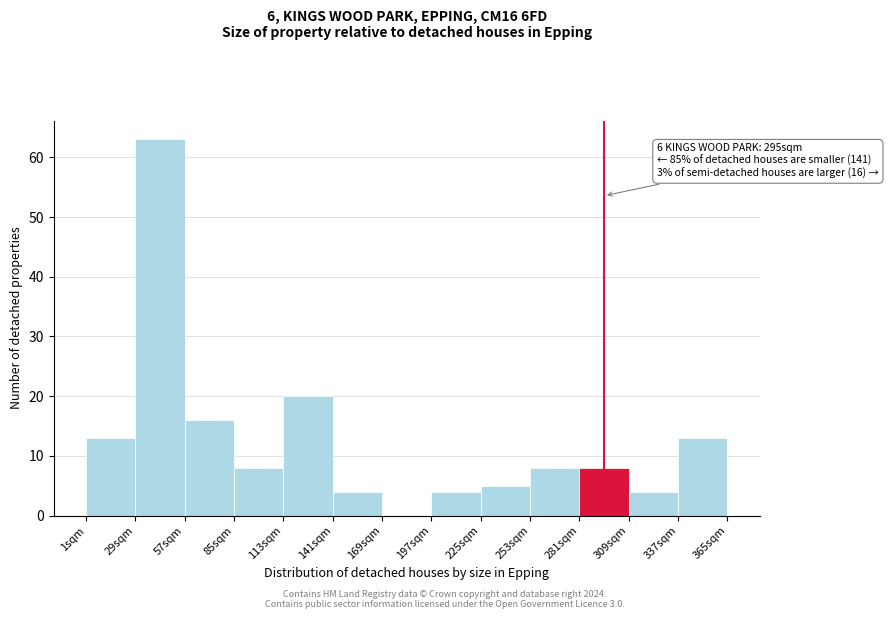

Which range on the x-axis has the tallest bar?

29 to 57